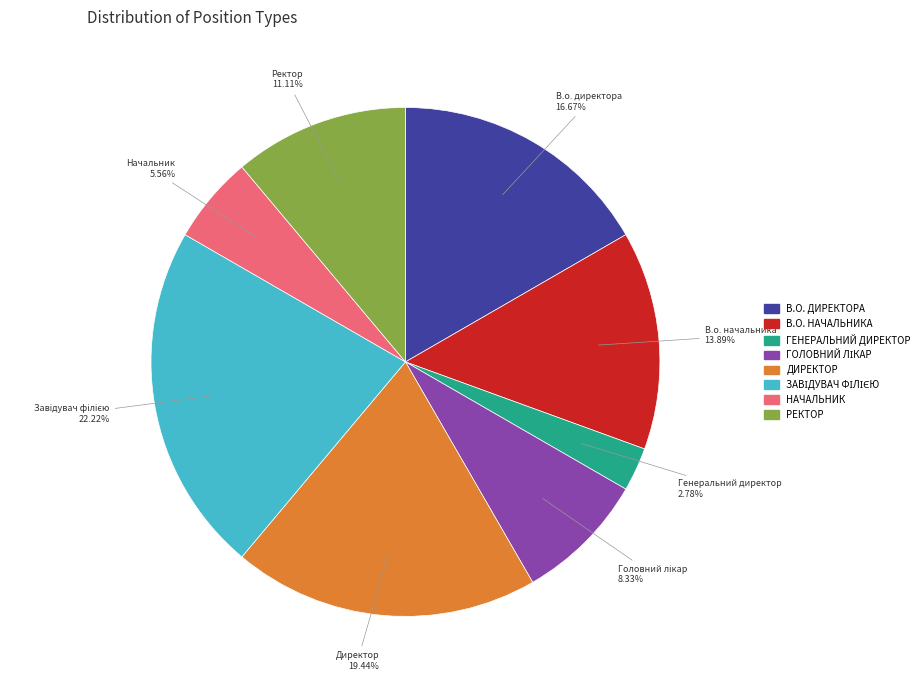

What is the smallest slice in the pie chart?

ГЕНЕРАЛЬНИЙ ДИРЕКТОР